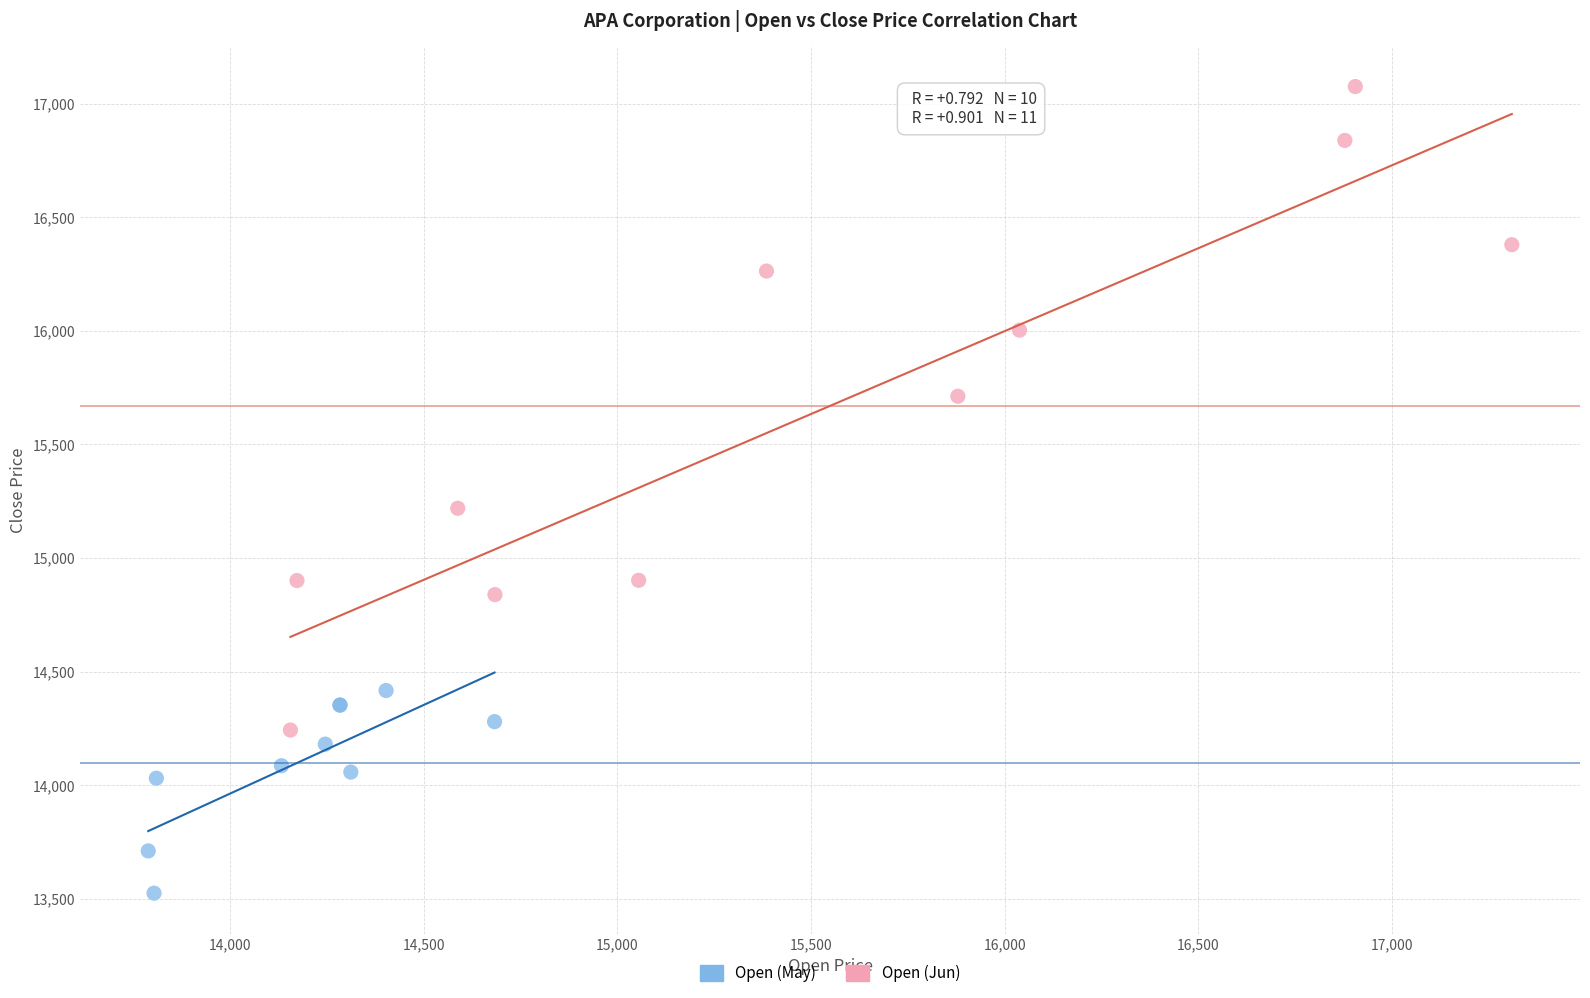

Which series contains the lowest Y value?

Open (May)